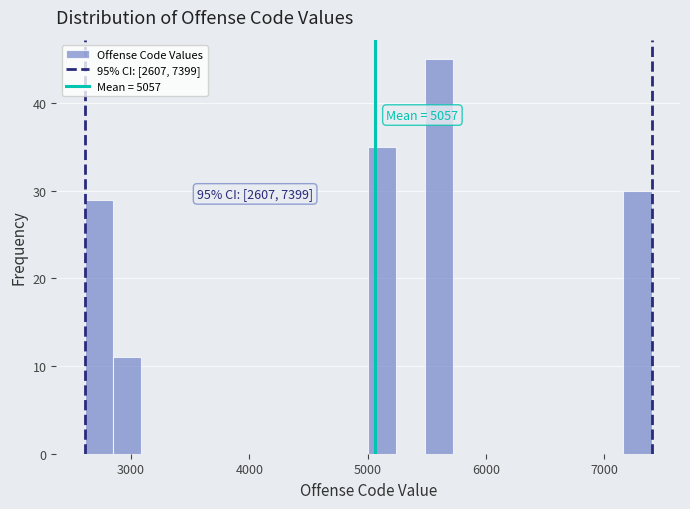

Read against the x-axis, roughly where is the centre of the tallest bar?

5600